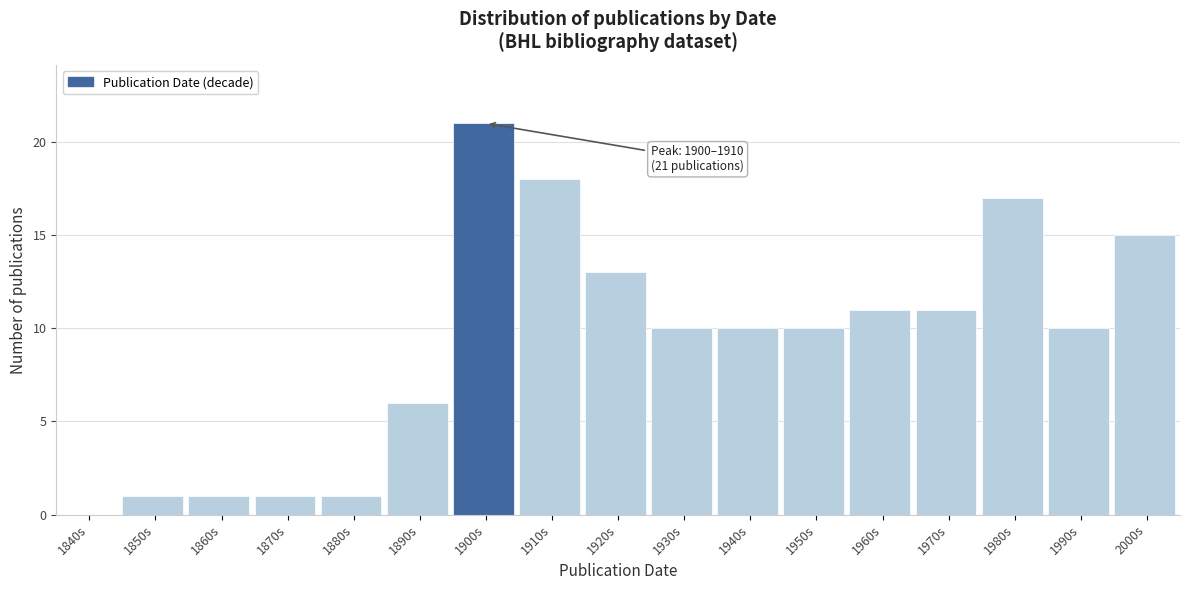

Reading right to left, what are all the values shown in this chart?

2000s=15	1990s=10	1980s=17	1970s=11	1960s=11	1950s=10	1940s=10	1930s=10	1920s=13	1910s=18	1900s=21	1890s=6	1880s=1	1870s=1	1860s=1	1850s=1	1840s=0